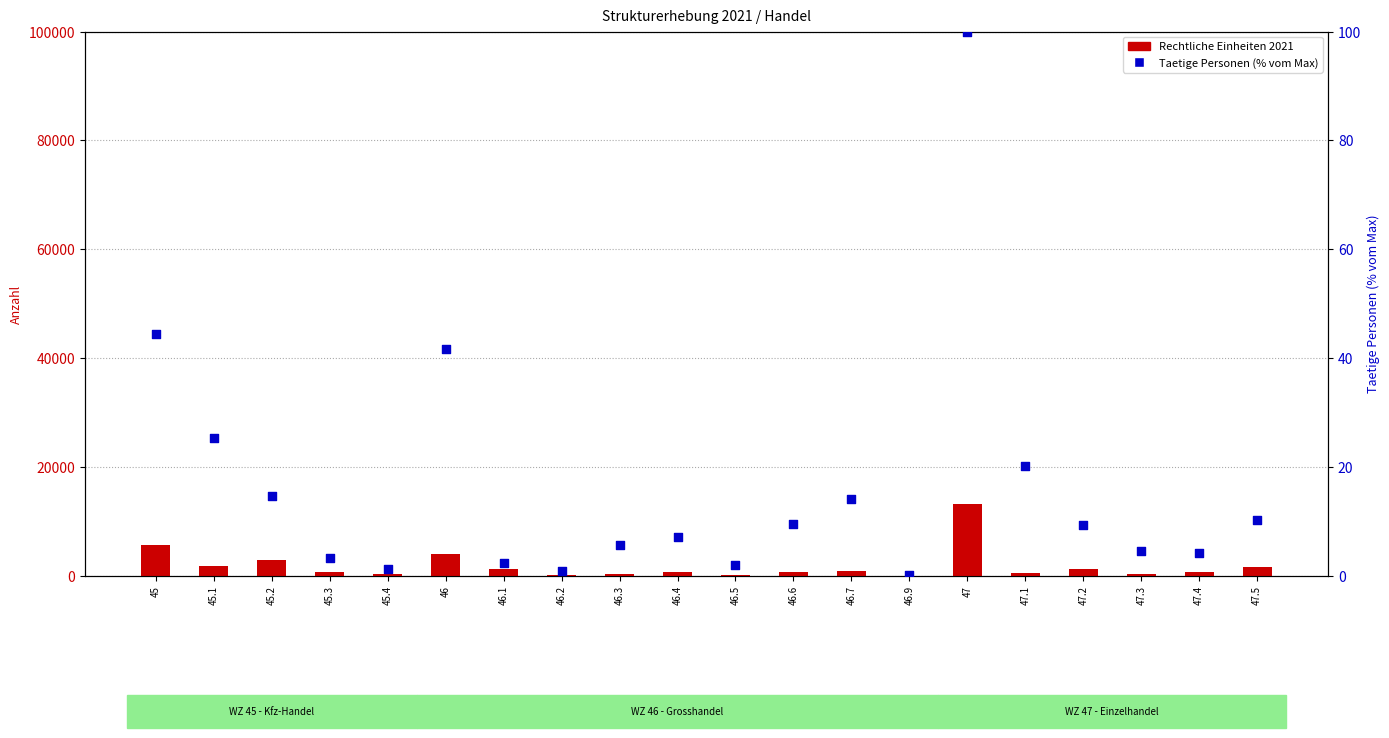

What is the total value across all series at 45?

5708.4